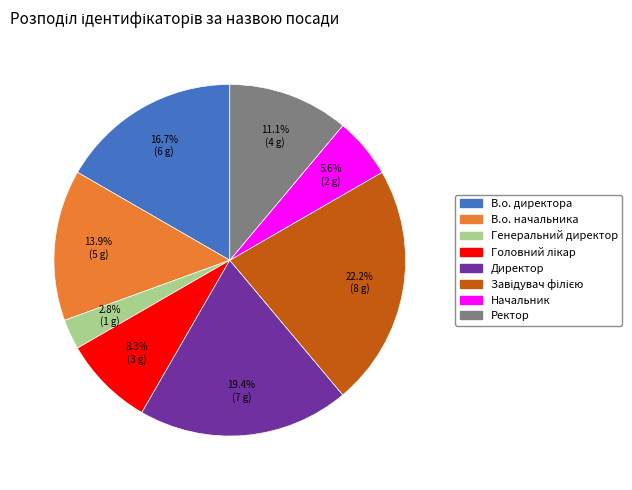

True or false: Ректор accounts for 1% of the total.

False